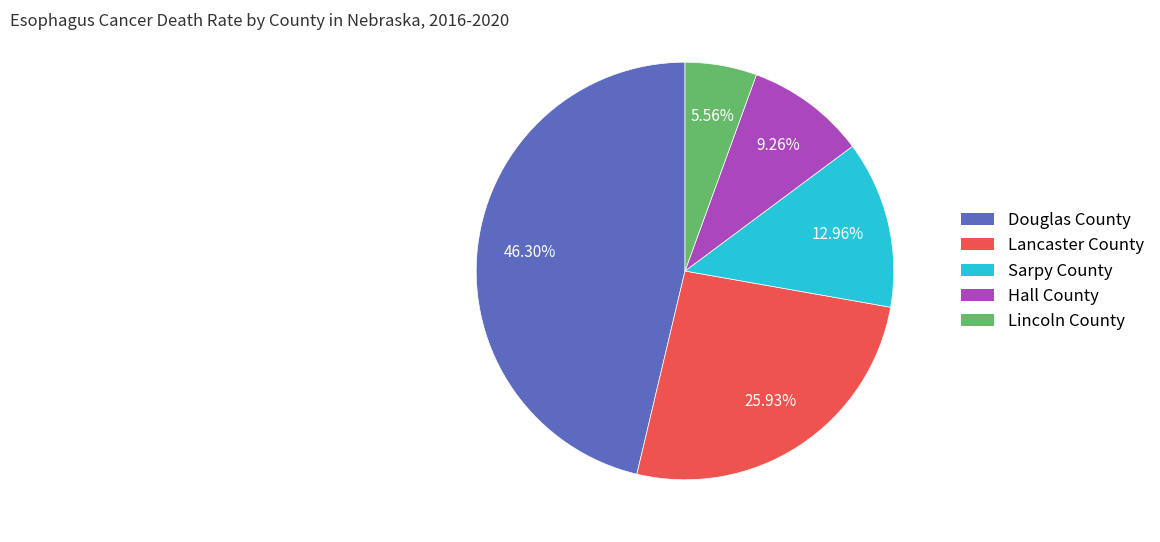

To the nearest percent, what is the difference between the largest and smallest slice percentages?

41%